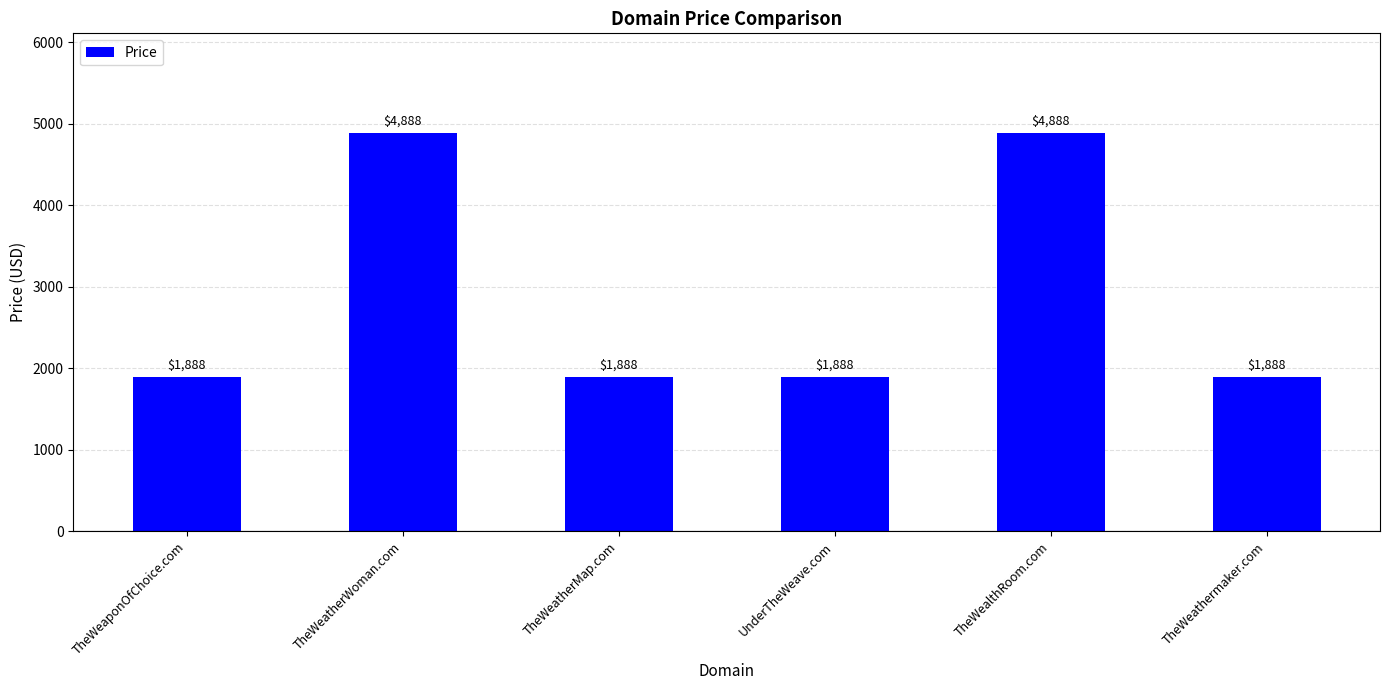

Is it true that the value at TheWeatherMap.com is 1888?

True